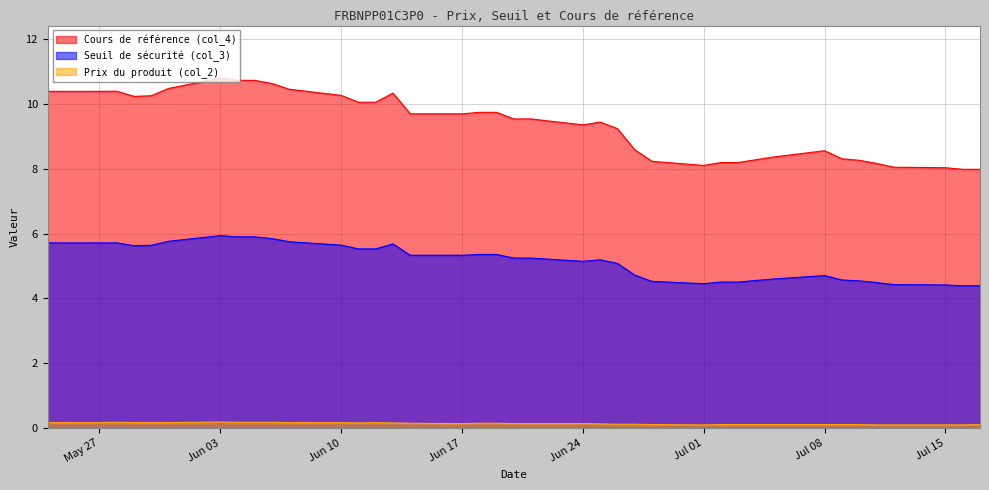

Reading right to left, transcribe all the data shown in this chart.

Seuil de sécurité (col_3): 2024-05-24=5.7	2024-05-27=5.7	2024-05-28=5.7	2024-05-29=5.6	2024-05-30=5.6	2024-05-31=5.8	2024-06-03=5.9	2024-06-04=5.9	2024-06-05=5.9	2024-06-06=5.8	2024-06-07=5.7	2024-06-10=5.6	2024-06-11=5.5	2024-06-12=5.5	2024-06-13=5.7	2024-06-14=5.3	2024-06-17=5.3	2024-06-18=5.4	2024-06-19=5.4	2024-06-20=5.2	2024-06-21=5.2	2024-06-24=5.1	2024-06-25=5.2	2024-06-26=5.1	2024-06-27=4.7	2024-06-28=4.5	2024-07-01=4.5	2024-07-02=4.5	2024-07-03=4.5	2024-07-04=4.6	2024-07-05=4.6	2024-07-08=4.7	2024-07-09=4.6	2024-07-10=4.5	2024-07-11=4.5	2024-07-12=4.4	2024-07-15=4.4	2024-07-16=4.4	2024-07-17=4.4
Cours de référence (col_4): 2024-05-24=10.4	2024-05-27=10.4	2024-05-28=10.4	2024-05-29=10.2	2024-05-30=10.2	2024-05-31=10.5	2024-06-03=10.8	2024-06-04=10.7	2024-06-05=10.7	2024-06-06=10.6	2024-06-07=10.4	2024-06-10=10.3	2024-06-11=10.1	2024-06-12=10.1	2024-06-13=10.3	2024-06-14=9.7	2024-06-17=9.7	2024-06-18=9.7	2024-06-19=9.7	2024-06-20=9.5	2024-06-21=9.5	2024-06-24=9.4	2024-06-25=9.4	2024-06-26=9.2	2024-06-27=8.6	2024-06-28=8.2	2024-07-01=8.1	2024-07-02=8.2	2024-07-03=8.2	2024-07-04=8.3	2024-07-05=8.4	2024-07-08=8.6	2024-07-09=8.3	2024-07-10=8.3	2024-07-11=8.2	2024-07-12=8.0	2024-07-15=8.0	2024-07-16=8.0	2024-07-17=8.0
Prix du produit (col_2): 2024-05-24=0.2	2024-05-27=0.2	2024-05-28=0.2	2024-05-29=0.2	2024-05-30=0.2	2024-05-31=0.2	2024-06-03=0.2	2024-06-04=0.2	2024-06-05=0.2	2024-06-06=0.2	2024-06-07=0.2	2024-06-10=0.2	2024-06-11=0.2	2024-06-12=0.2	2024-06-13=0.2	2024-06-14=0.1	2024-06-17=0.1	2024-06-18=0.1	2024-06-19=0.1	2024-06-20=0.1	2024-06-21=0.1	2024-06-24=0.1	2024-06-25=0.1	2024-06-26=0.1	2024-06-27=0.1	2024-06-28=0.1	2024-07-01=0.1	2024-07-02=0.1	2024-07-03=0.1	2024-07-04=0.1	2024-07-05=0.1	2024-07-08=0.1	2024-07-09=0.1	2024-07-10=0.1	2024-07-11=0.1	2024-07-12=0.1	2024-07-15=0.1	2024-07-16=0.1	2024-07-17=0.1